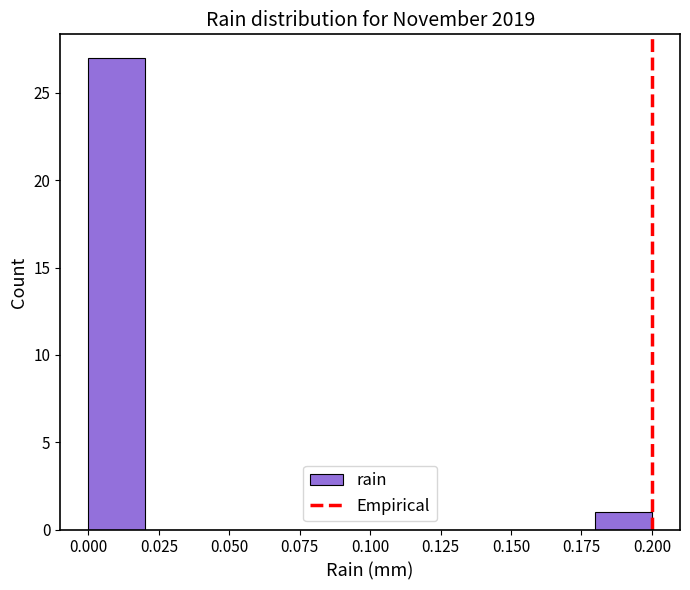

Reading left to right, list every bar in this chart as the range it spans on the x-axis followed by its height. The values are not printed on the chart, so give them approximately, as read against the axis.

0.00 to 0.02: 27
0.02 to 0.04: 0
0.04 to 0.06: 0
0.06 to 0.08: 0
0.08 to 0.10: 0
0.10 to 0.12: 0
0.12 to 0.14: 0
0.14 to 0.16: 0
0.16 to 0.18: 0
0.18 to 0.20: 1